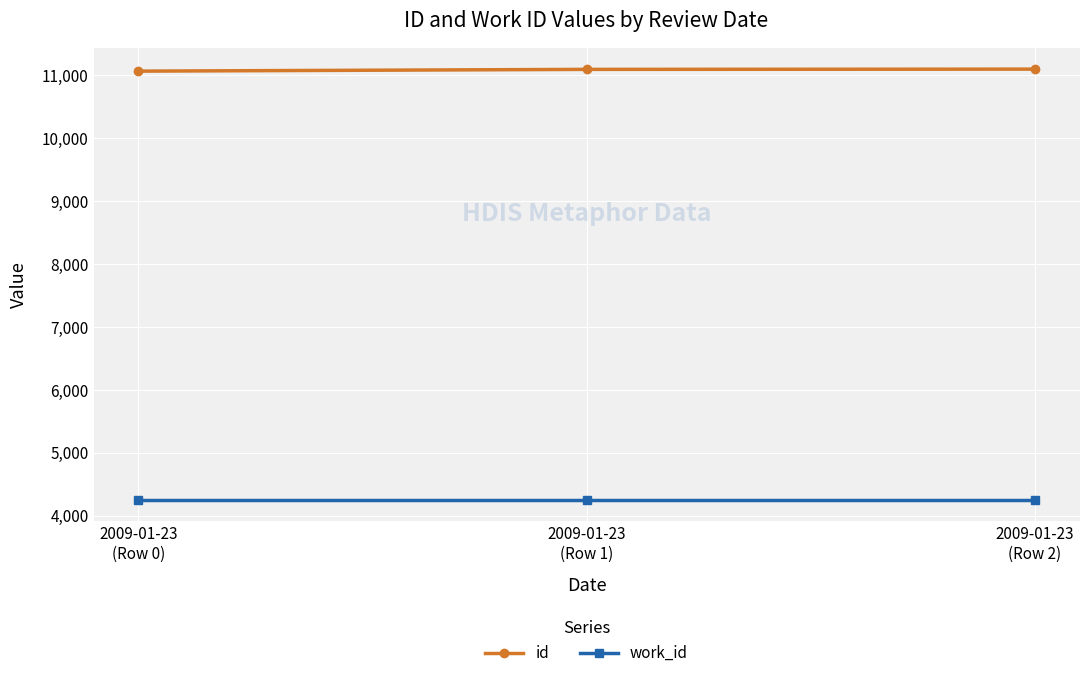

List the series in order of their peak value, highest first.

id, work_id